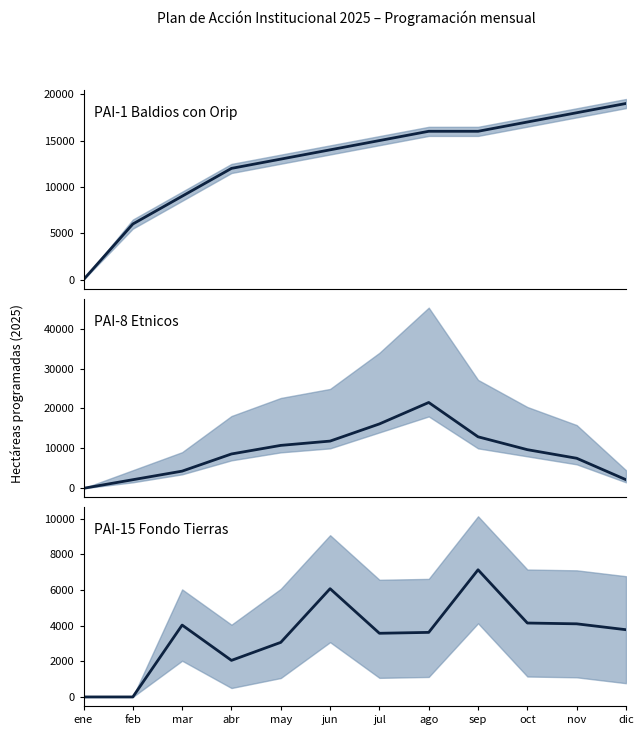

At which category is the sum across all series the highest?

ago